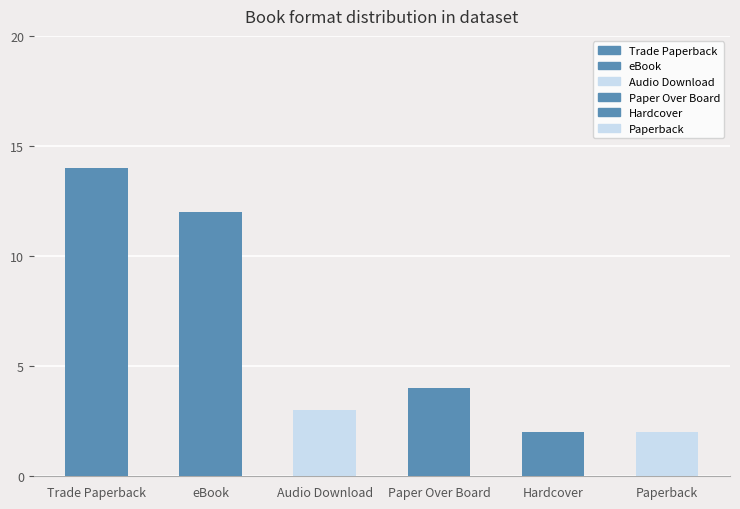

What is the approximate value at Trade Paperback?

14